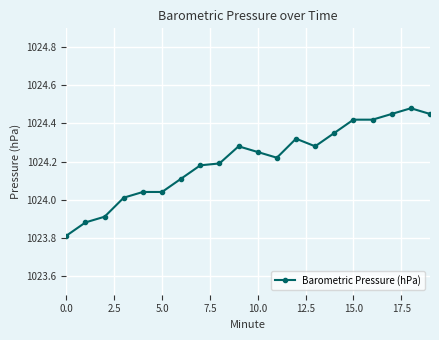

What is the difference between the second highest and second lowest values?

0.6